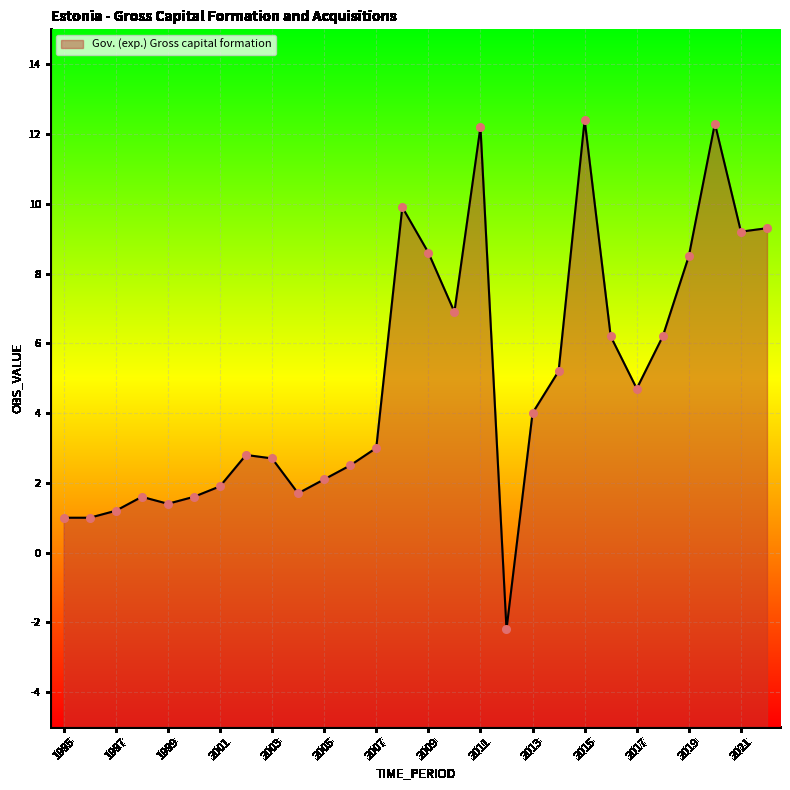

What is the ratio of the value at 2009 to the value at 2010?

1.2